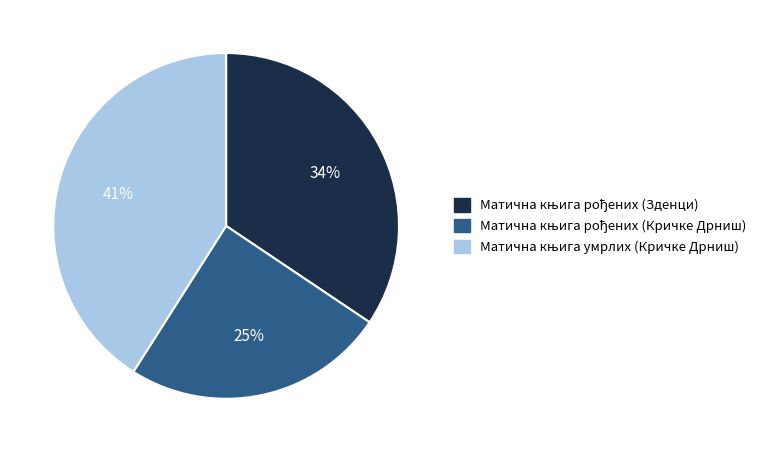

To the nearest percent, what is the difference between the largest and smallest slice percentages?

16%